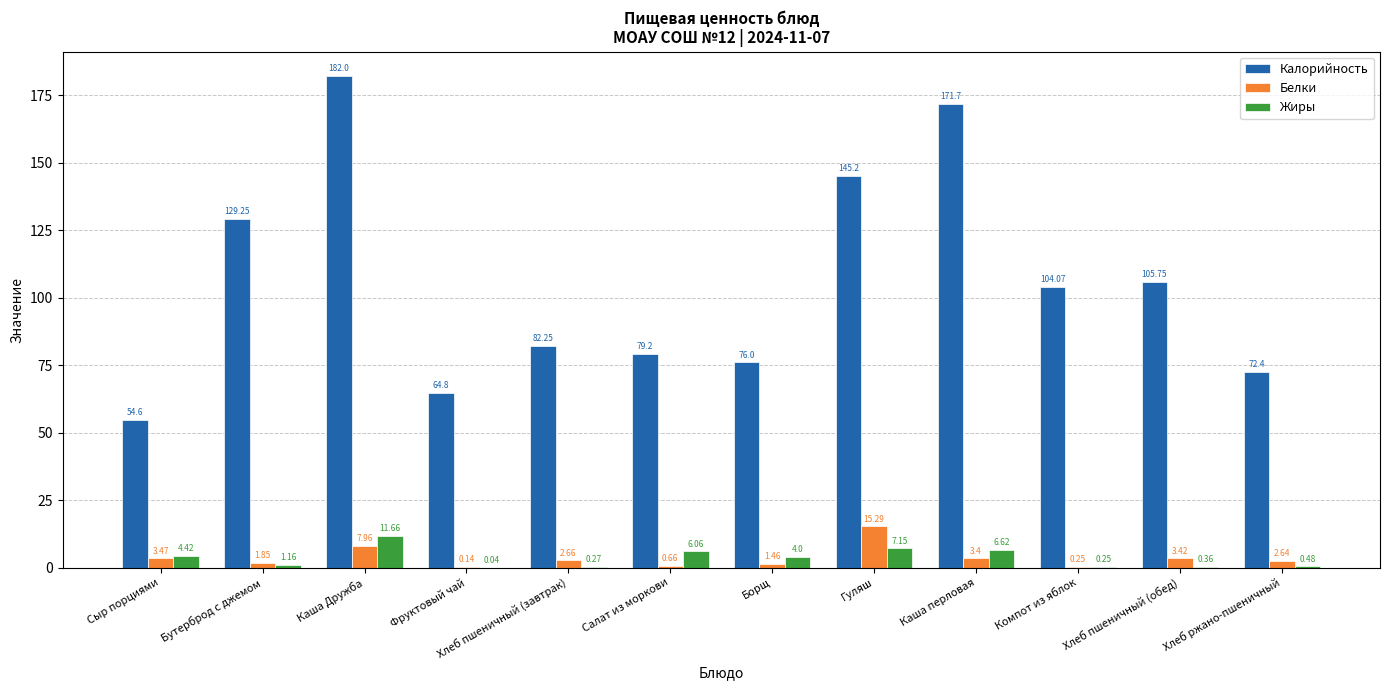

At which label does Жиры reach its peak?

Каша Дружба